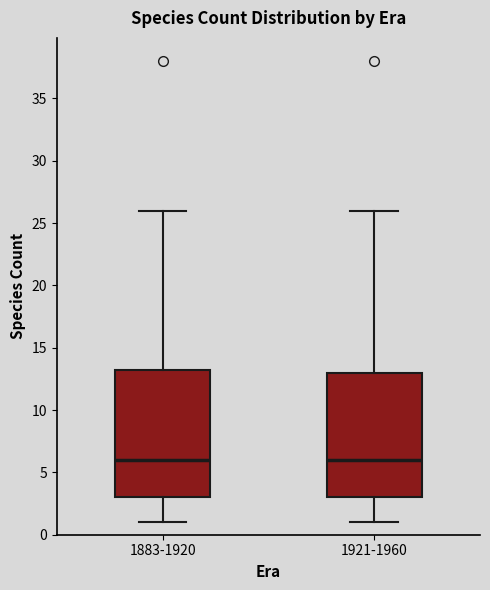

Where does the upper whisker of the box for 1883-1920 end on the y-axis? The values are not printed on the chart, so give them approximately, as read against the axis.

26.0